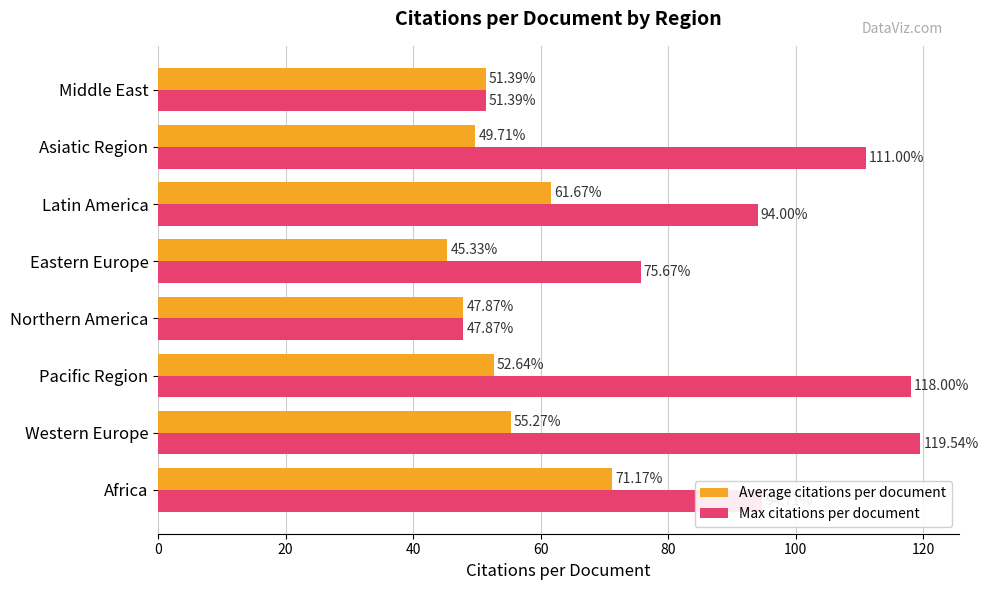

At which category is the sum across all series the highest?

Western Europe